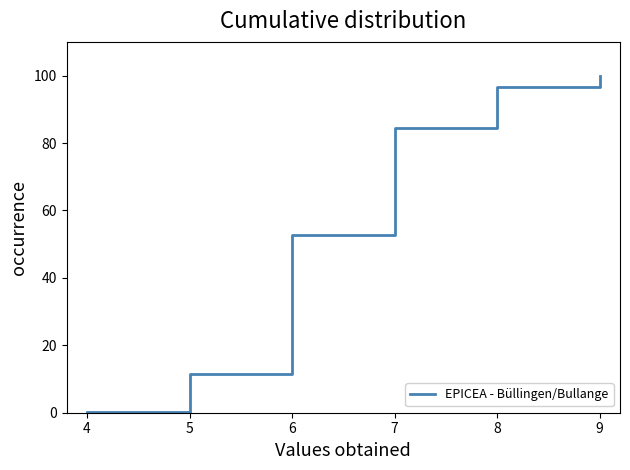

What is the value of the 16th point from the left?

83.4